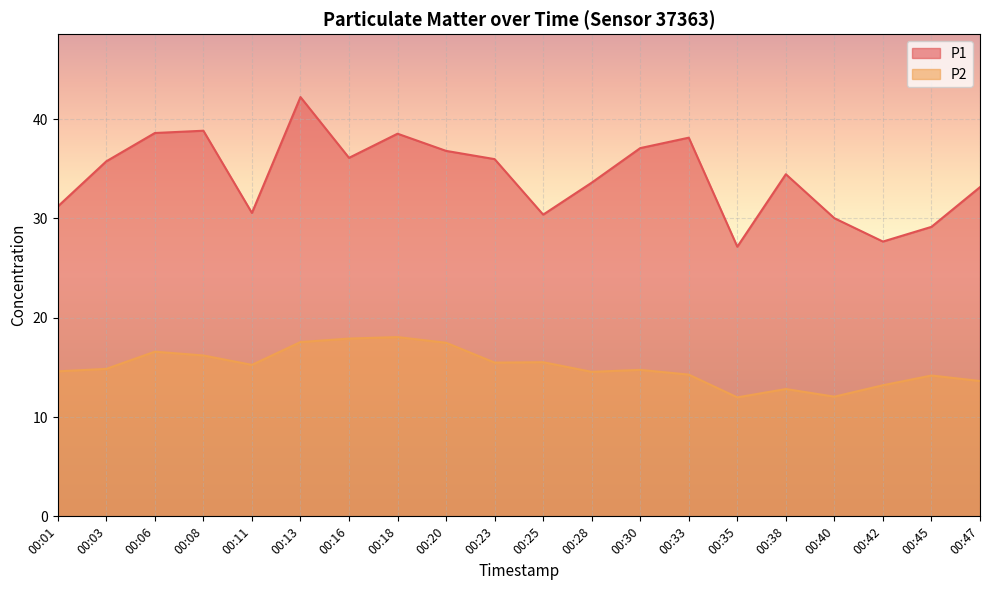

True or false: P1 and P2 cross at least once.

False